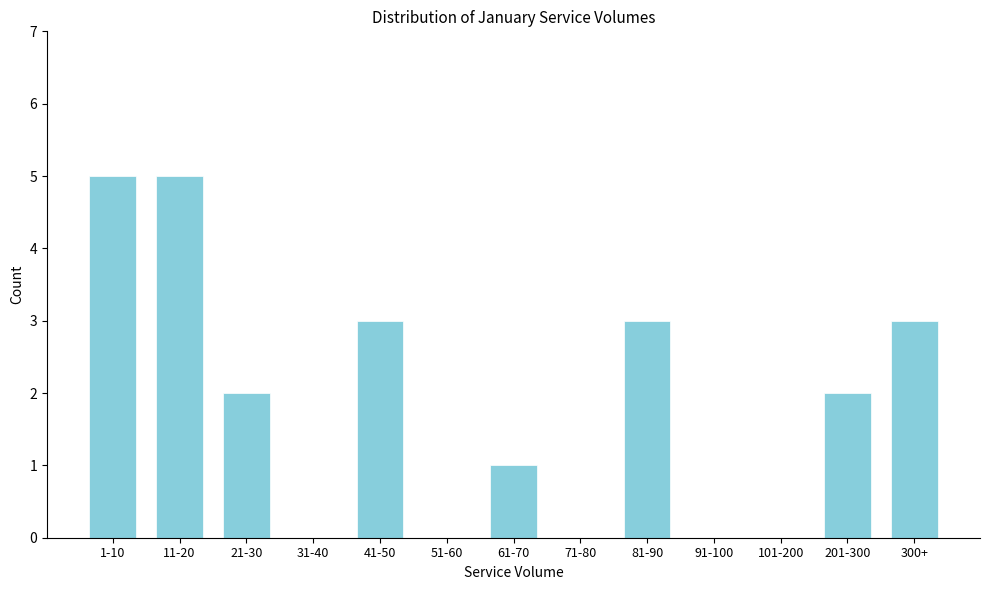

Reading left to right, transcribe all the data shown in this chart.

1-10=5	11-20=5	21-30=2	31-40=0	41-50=3	51-60=0	61-70=1	71-80=0	81-90=3	91-100=0	101-200=0	201-300=2	300+=3